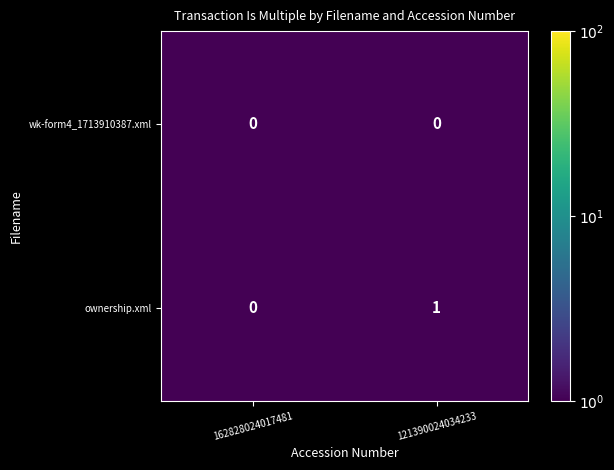

Rank the series by their average value, from lowest to highest.

wk-form4_1713910387.xml, ownership.xml